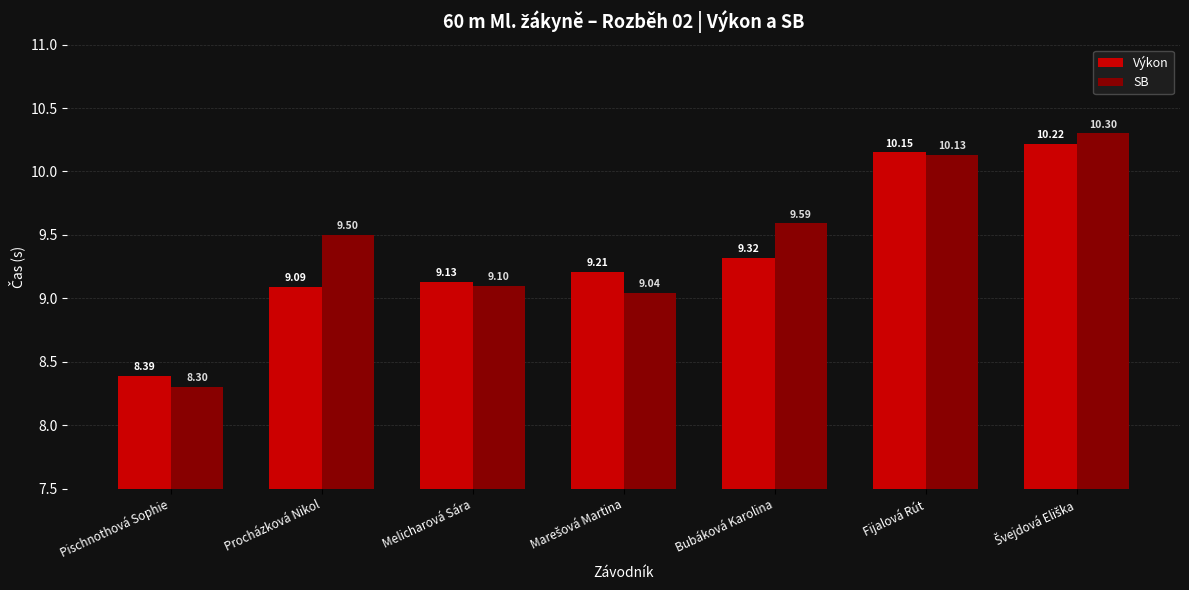

At which category does the chart reach its minimum across all series?

Pischnothová Sophie